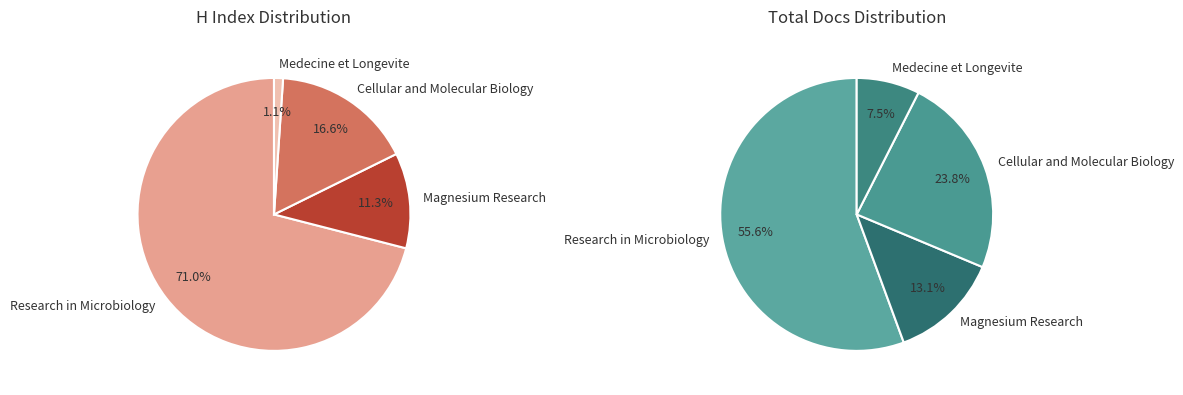

What is the change in value from Cellular and Molecular Biology to Medecine et Longevite?

-73